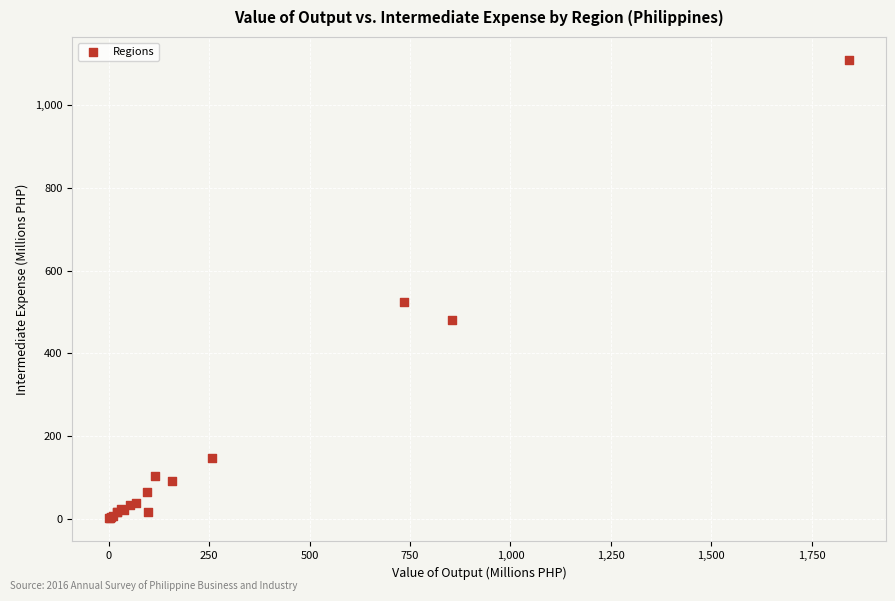

What Y value in the scatter plot is closest to 555?

523.1